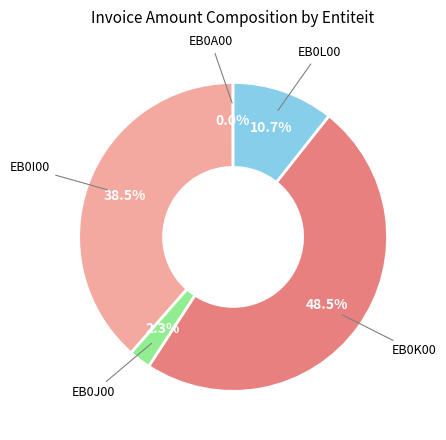

What is the total percentage of EB0L00 and EB0J00?

13.0%